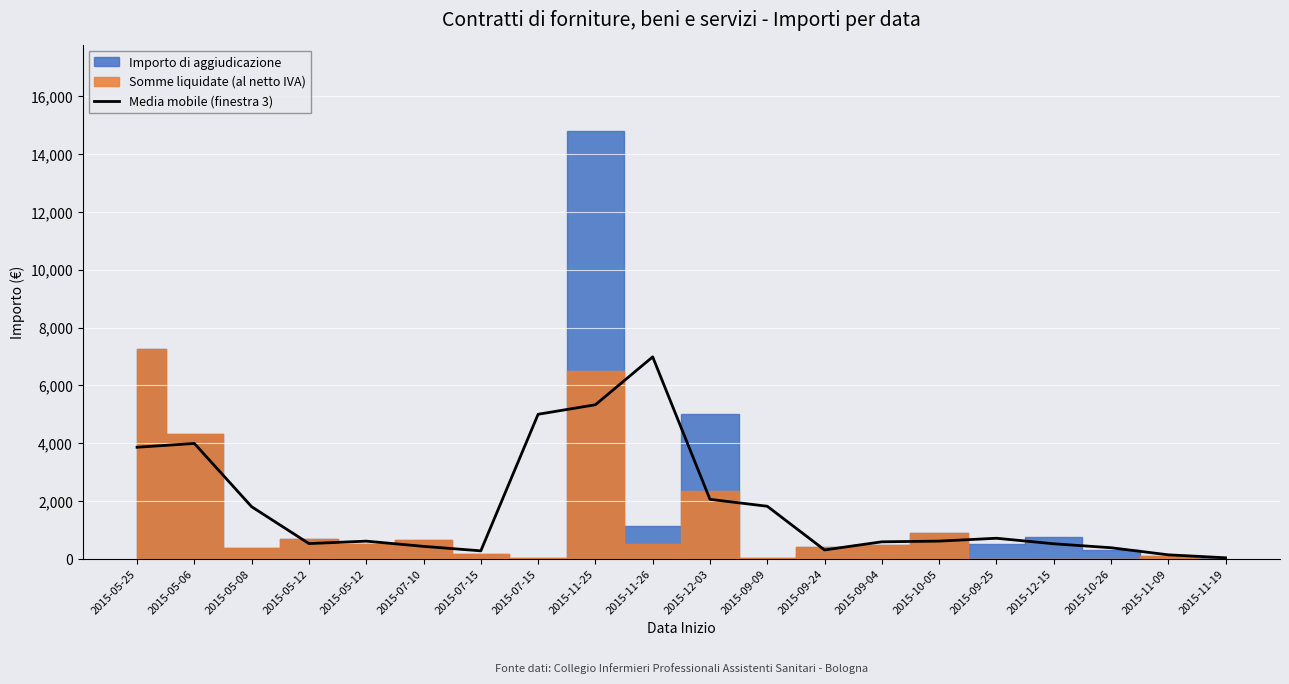

Where does the data first go above 616?

2015-05-25